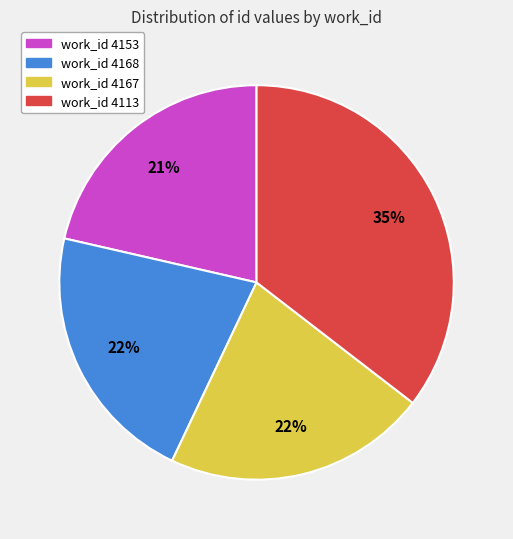

How many slices are in this pie chart?

4